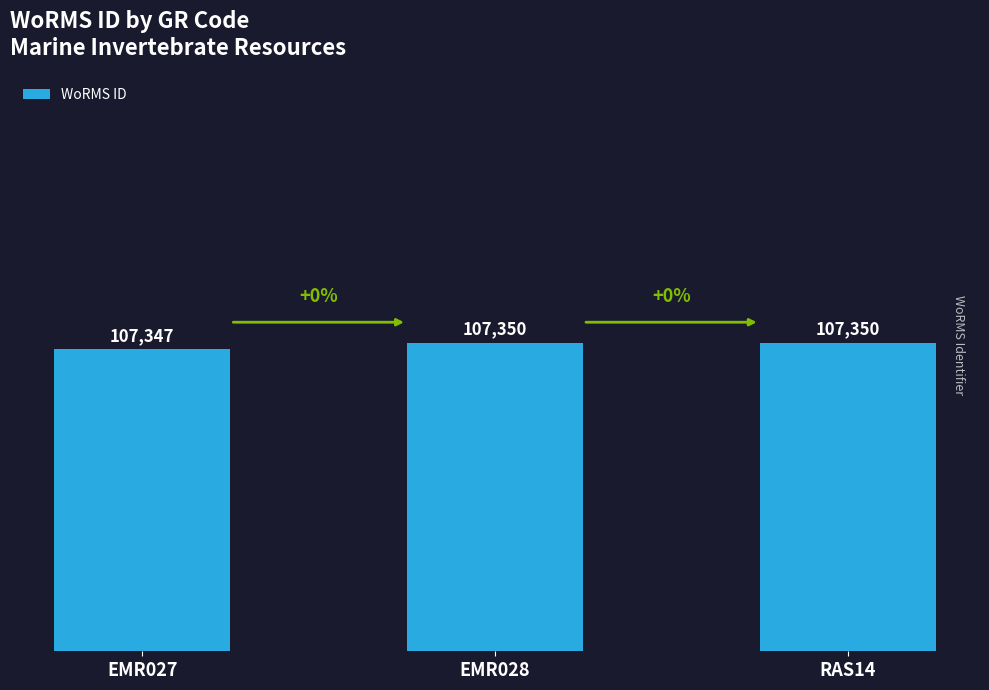

The chart shows a value of 149899 at EMR028. True or false?

False